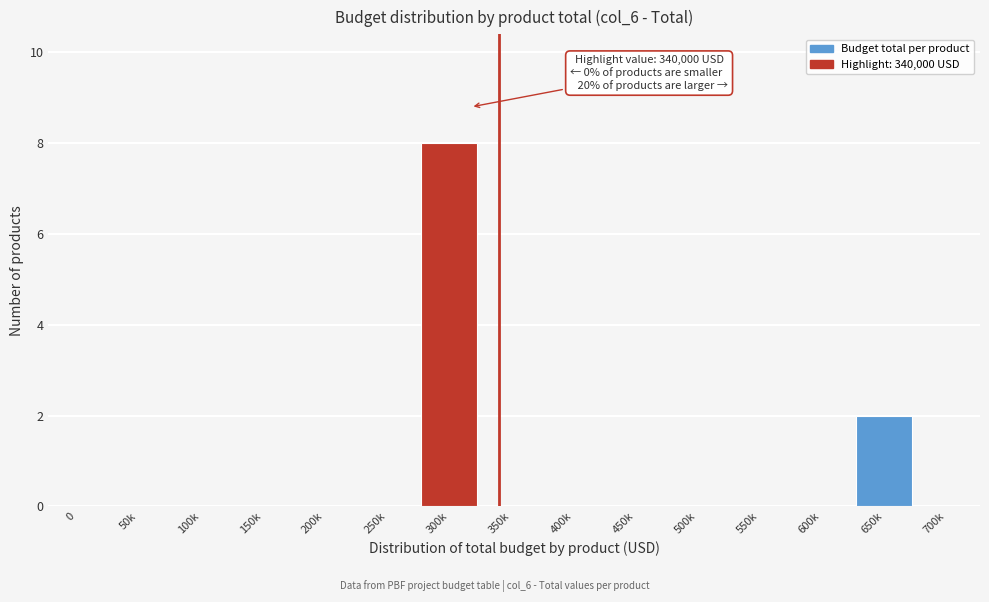

Reading left to right, transcribe all the data shown in this chart.

0=0	50k=0	100k=0	150k=0	200k=0	250k=0	300k=8	350k=0	400k=0	450k=0	500k=0	550k=0	600k=0	650k=2	700k=0